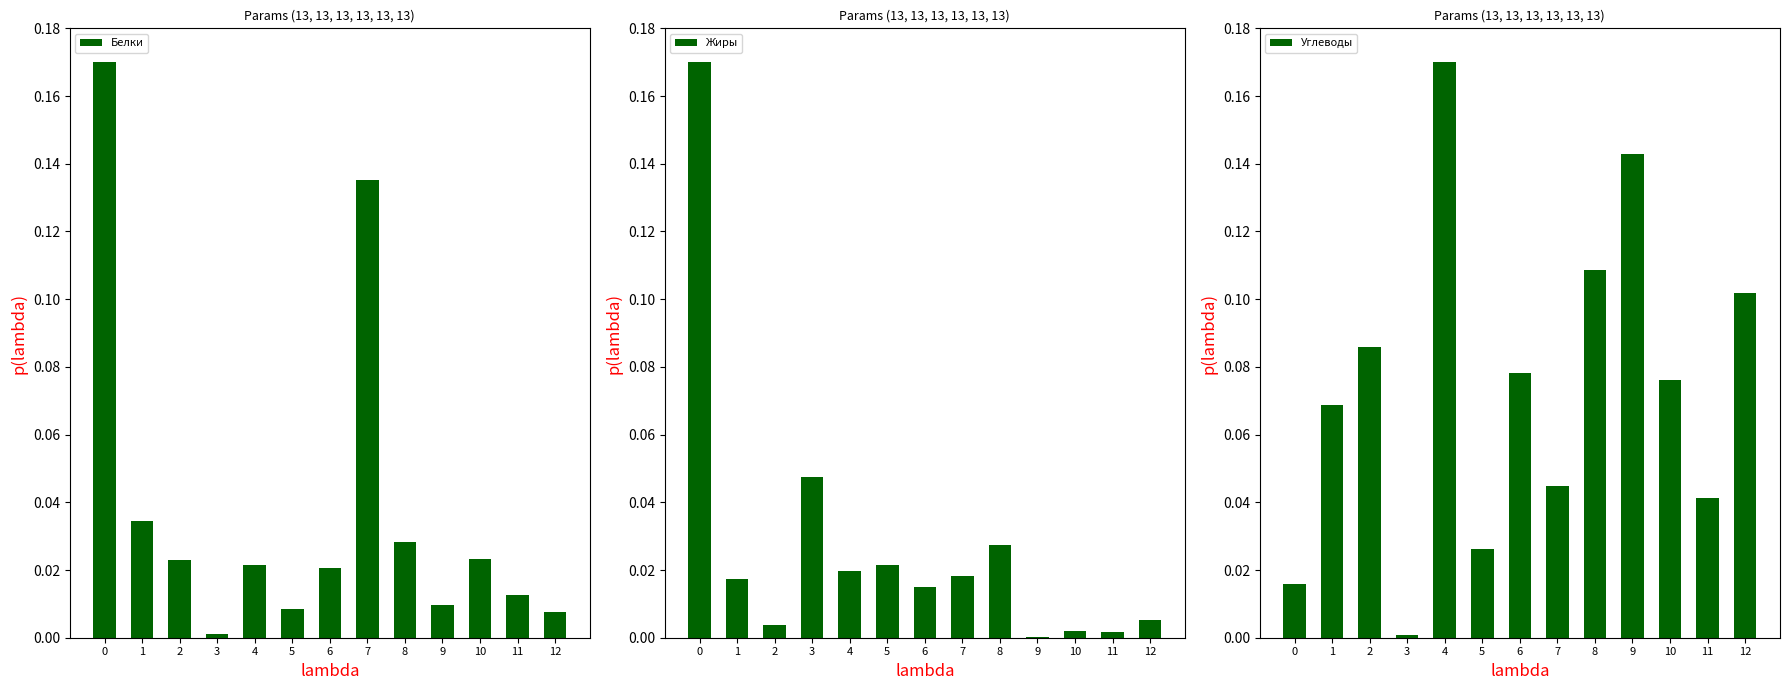

Reading left to right, transcribe all the data shown in this chart.

Белки: 0=0.2	1=0.0	2=0.0	3=0.0	4=0.0	5=0.0	6=0.0	7=0.1	8=0.0	9=0.0	10=0.0	11=0.0	12=0.0
Жиры: 0=0.2	1=0.0	2=0.0	3=0.0	4=0.0	5=0.0	6=0.0	7=0.0	8=0.0	9=0.0	10=0.0	11=0.0	12=0.0
Углеводы: 0=0.0	1=0.1	2=0.1	3=0.0	4=0.2	5=0.0	6=0.1	7=0.0	8=0.1	9=0.1	10=0.1	11=0.0	12=0.1